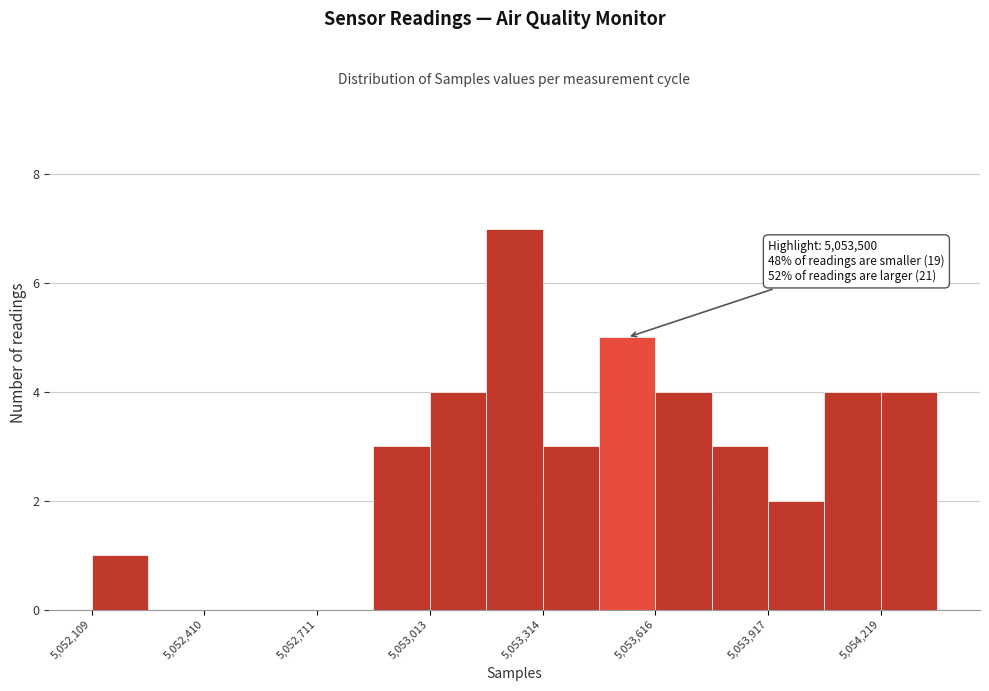

Around what value on the x-axis is the tallest bar? Give the approximate position of its centre, as read against the axis.

5053250